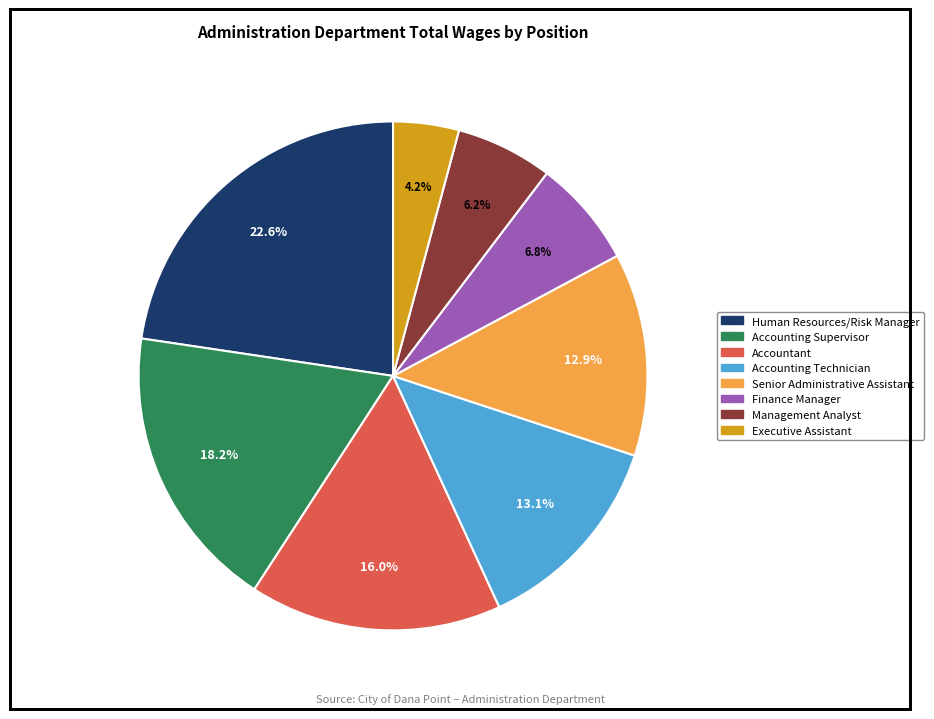

Does Human Resources/Risk Manager account for over 50% of the chart?

No